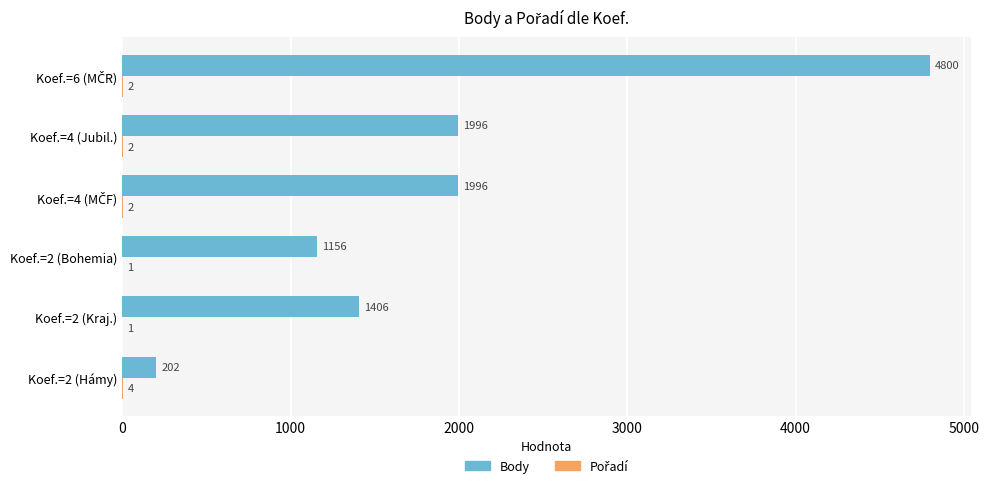

Which series has the widest spread of values?

Body